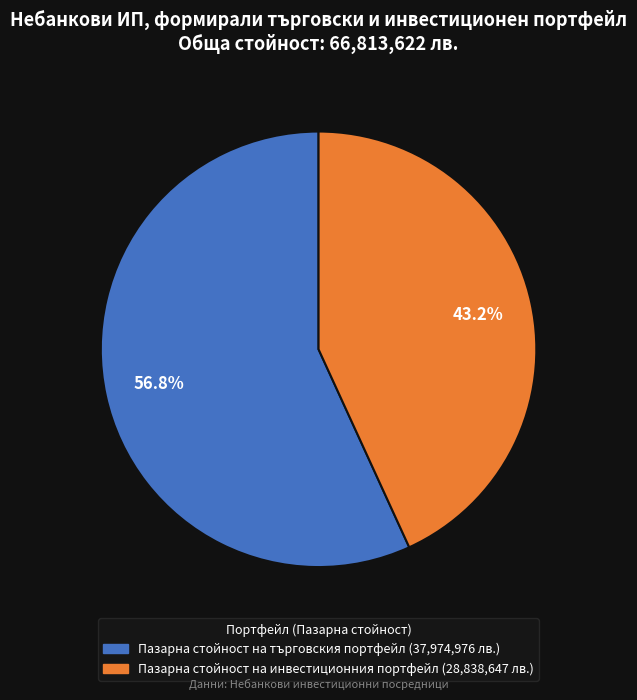

Approximately how many times larger is the value at Пазарна стойност на търговския портфейл compared to Пазарна стойност на инвестиционния портфейл?

1.3